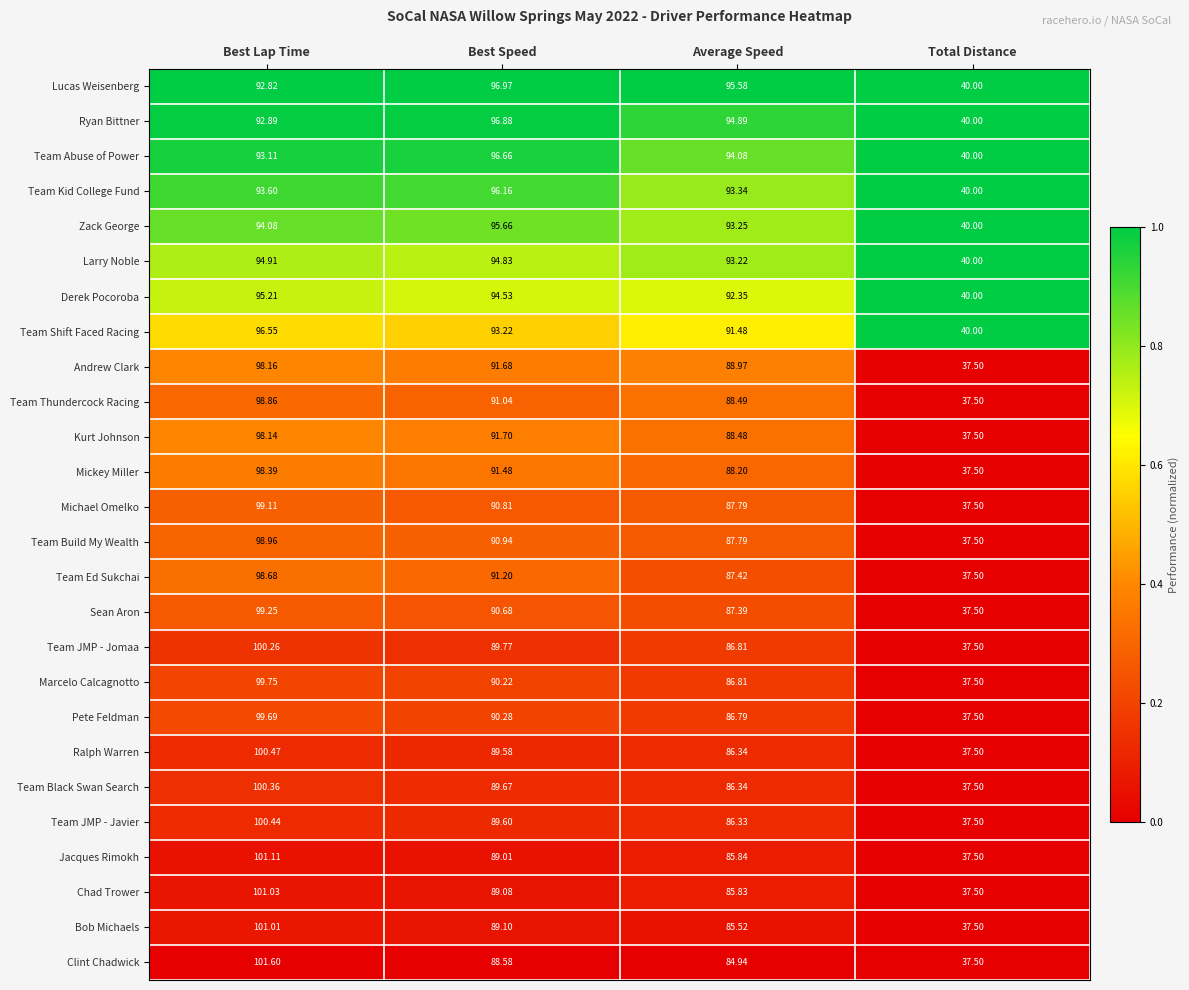

At which label does Derek Pocoroba reach its minimum?

Total Distance